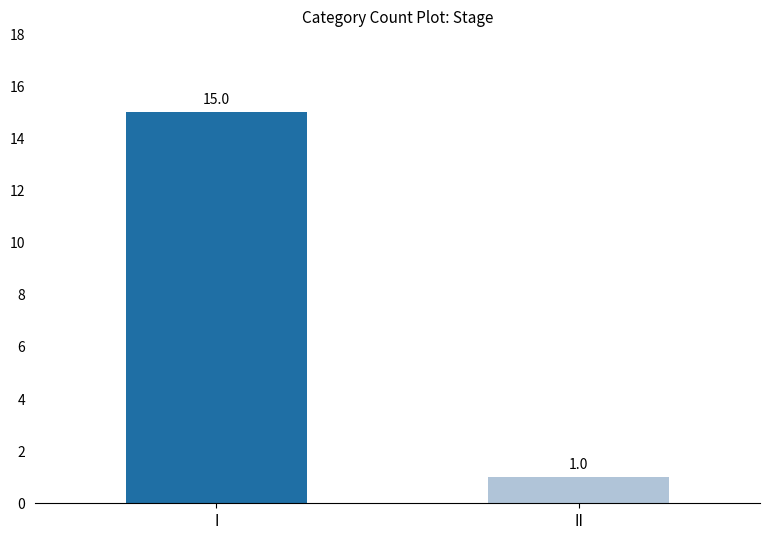

What is the average value?

8